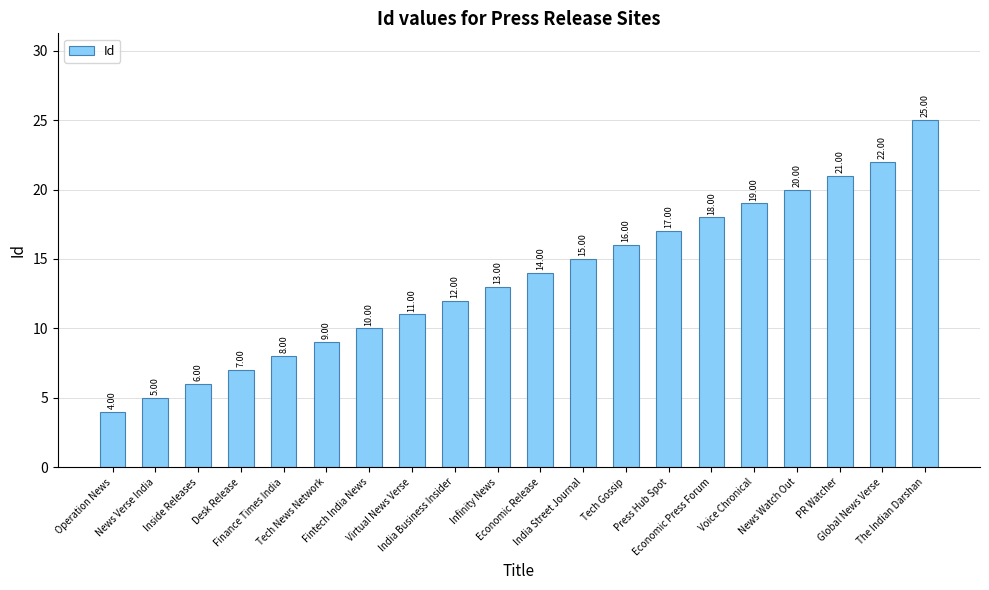

The value at Press Hub Spot is 8. True or false?

False